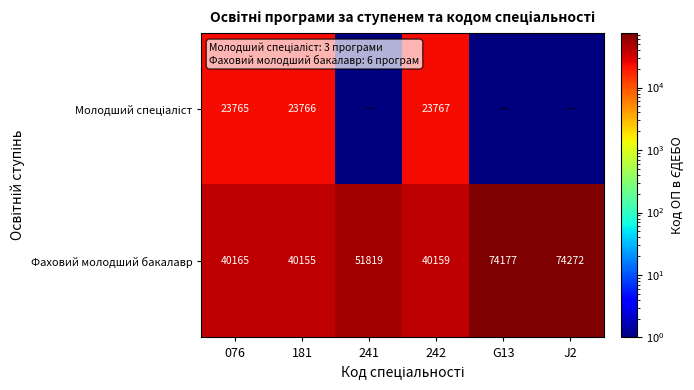

At which label does Фаховий молодший бакалавр reach its peak?

J2